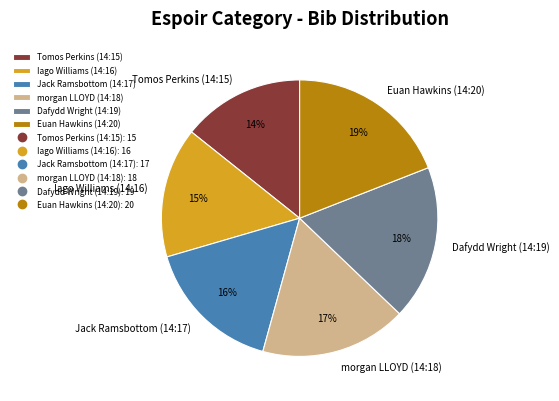

The Euan Hawkins (14:20) slice represents 19% of the pie. True or false?

True